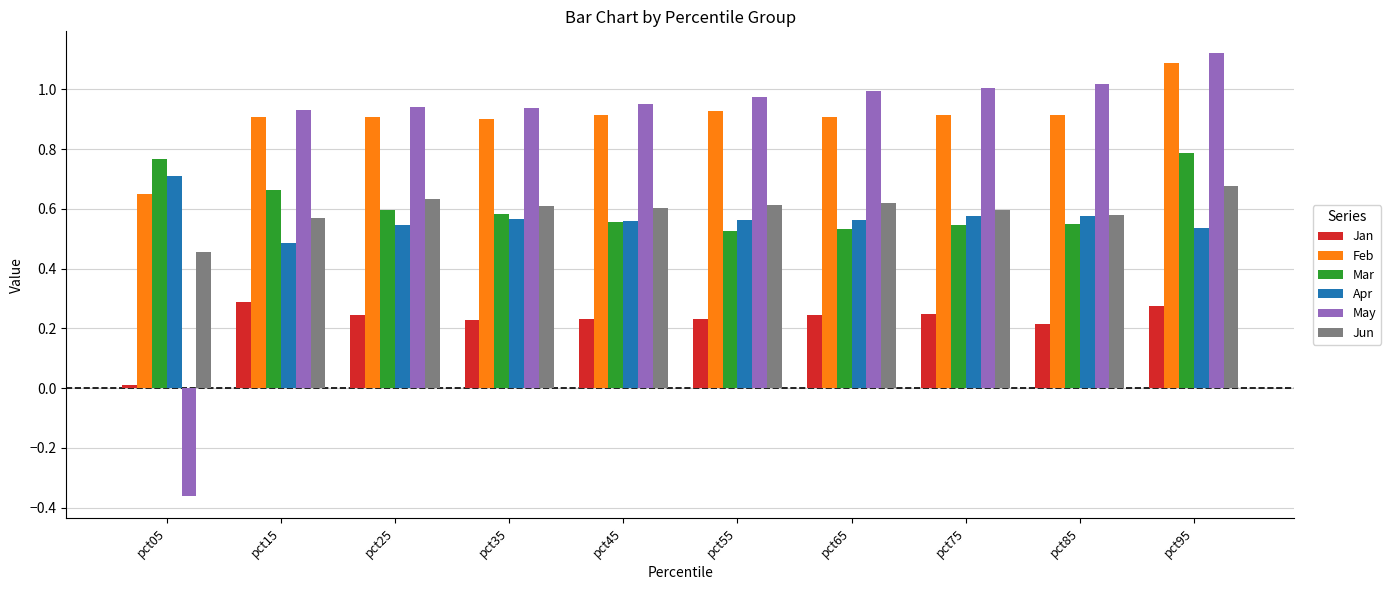

Does the chart contain any negative values?

Yes